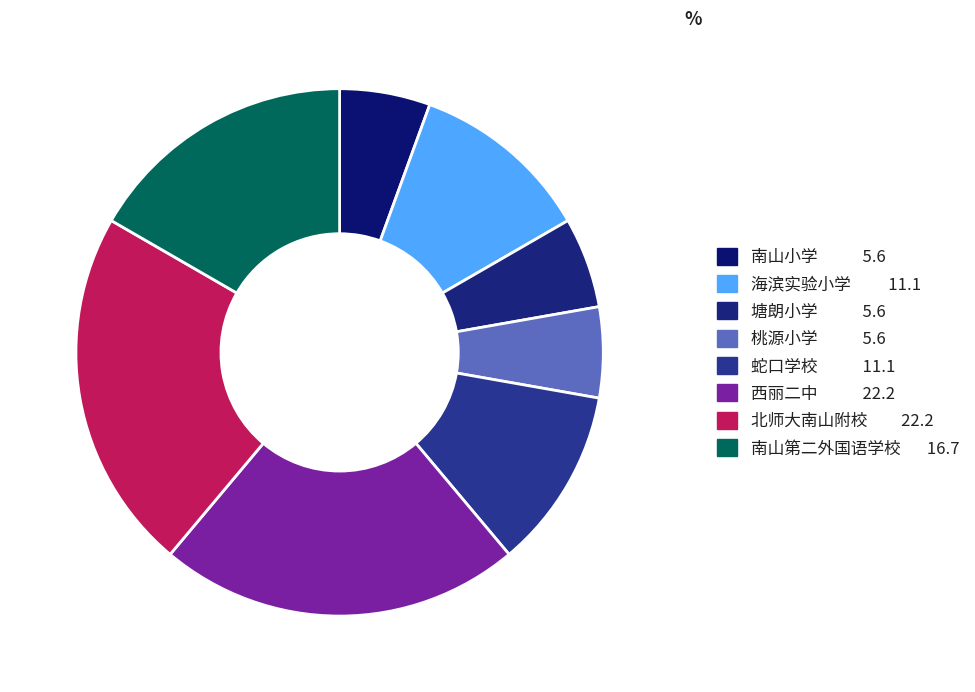

Which slice is the smallest?

南山小学